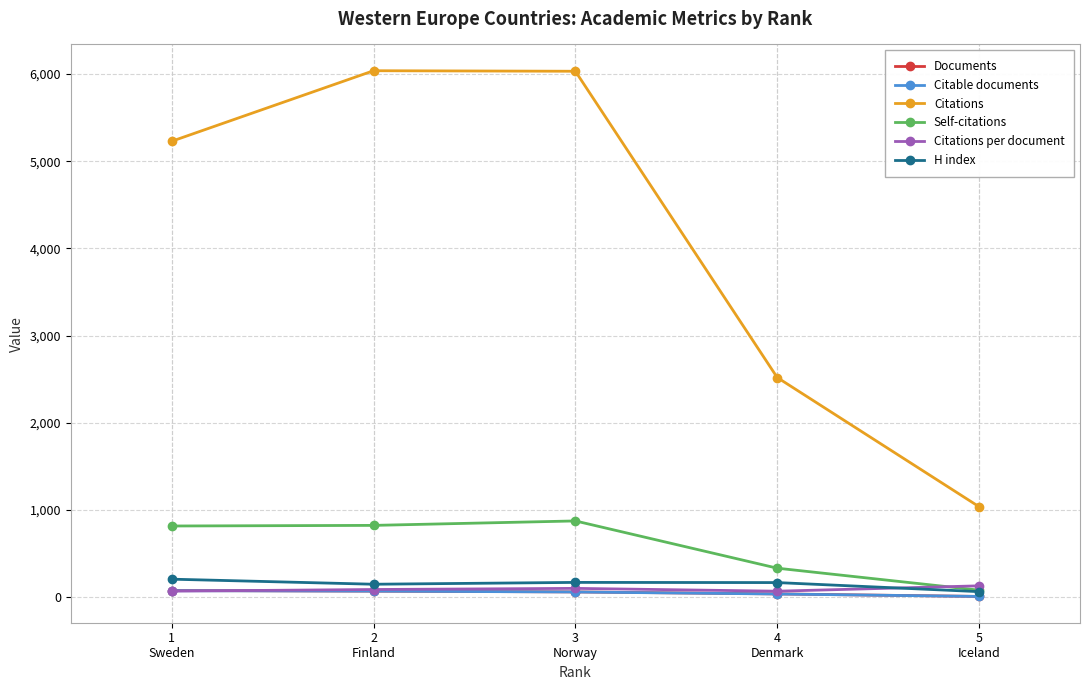

True or false: Citable documents has more than 2 points higher than both neighbors.

False